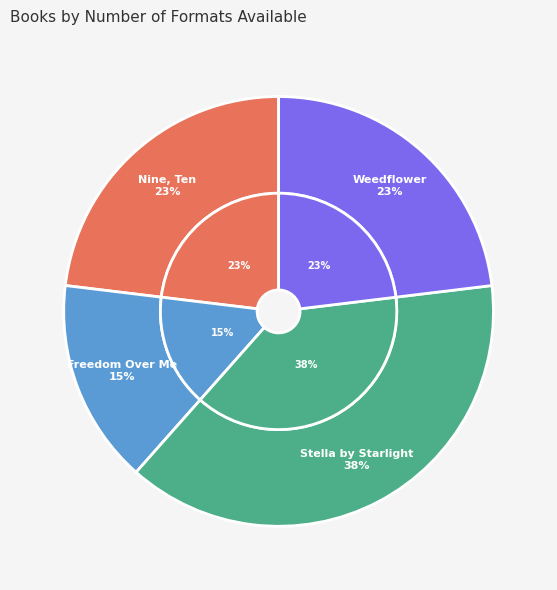

Rank the categories by value from highest to lowest.

Stella by Starlight, Nine, Ten: A September 11 Story, Weedflower, Freedom Over Me